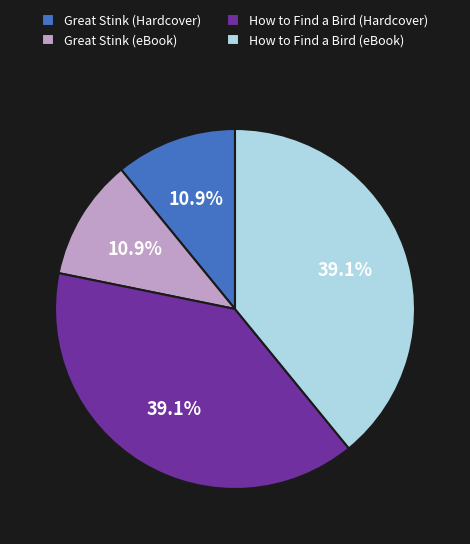

Does How to Find a Bird (eBook) represent more than half of the total?

No